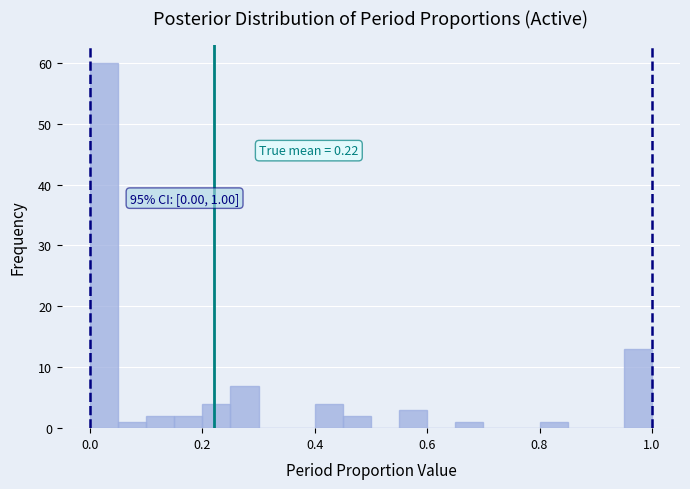

Around what value on the x-axis is the tallest bar? Give the approximate position of its centre, as read against the axis.

0.02